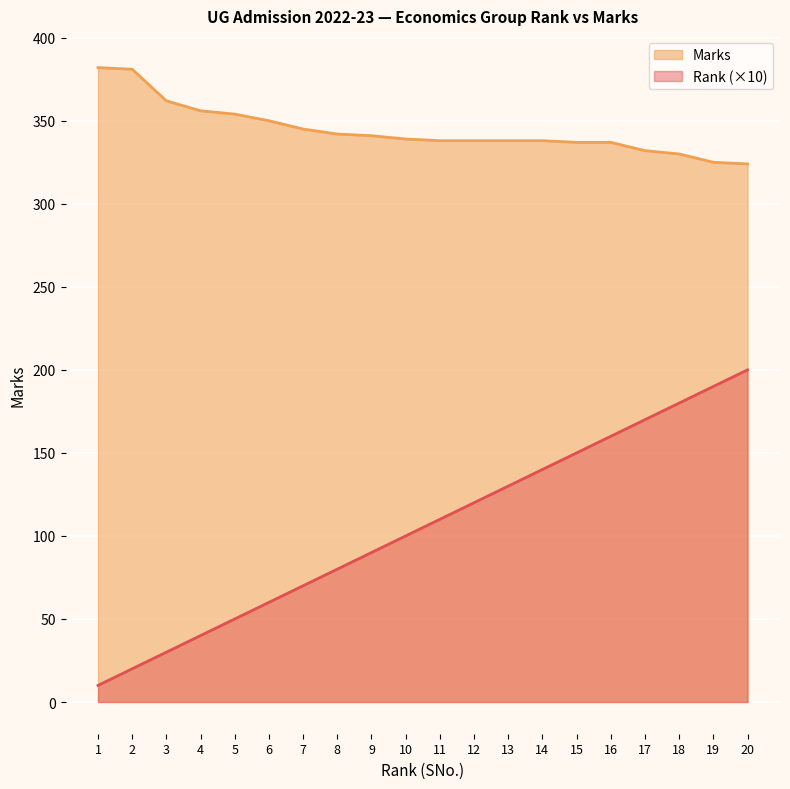

How many data points does each series have?

20